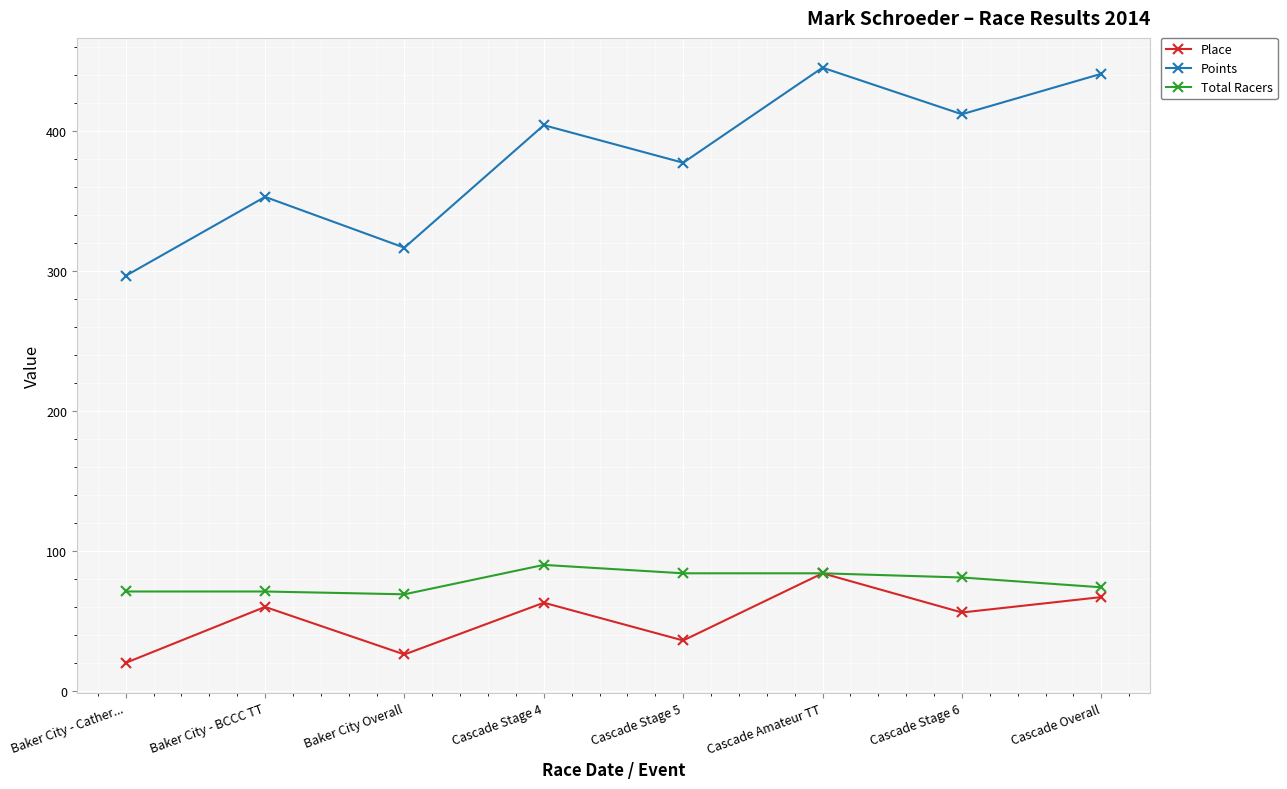

True or false: Points and Place cross at least once.

False